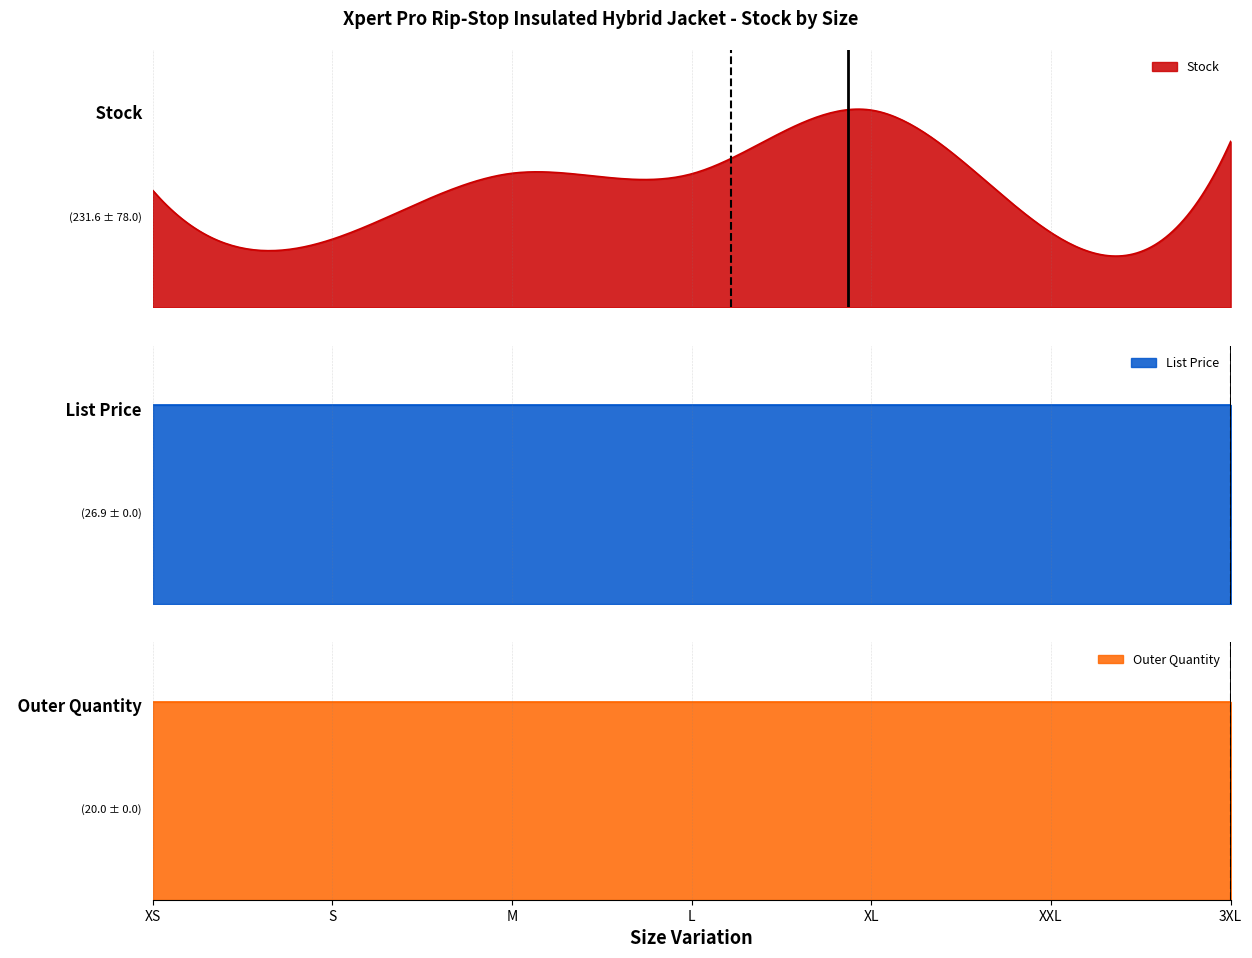

Is the value of List Price at XL greater than the value of Outer Quantity at M?

Yes